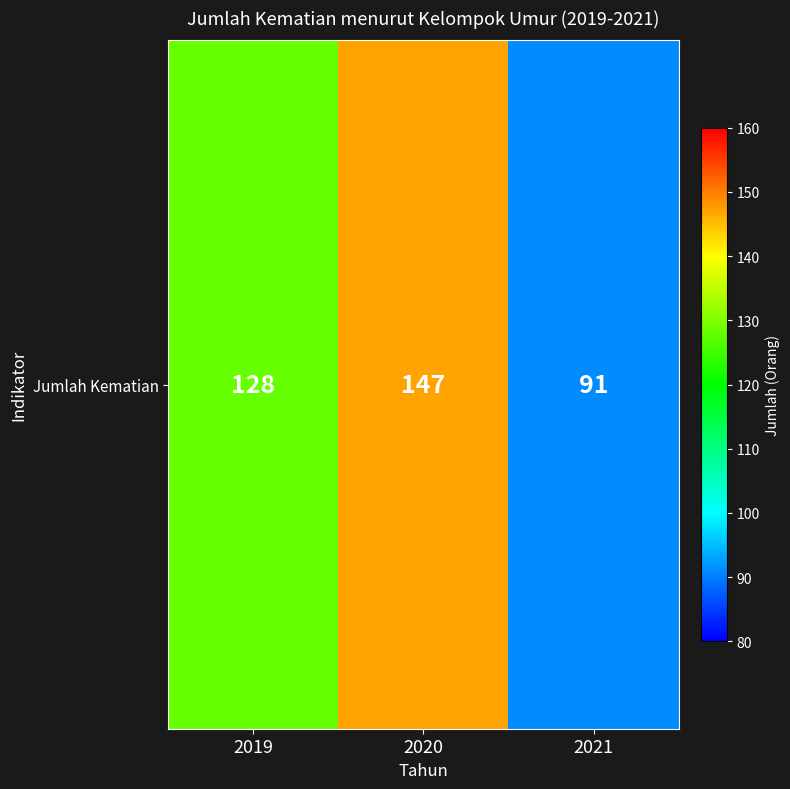

Is it true that the value at 2020 is 147?

True